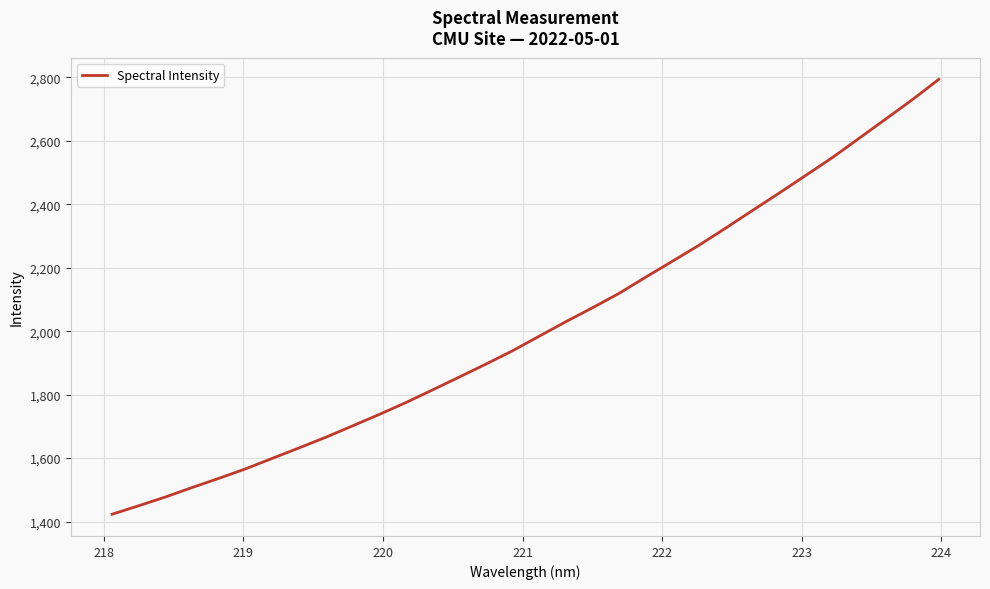

What is the difference between the maximum and minimum values?

1369.7